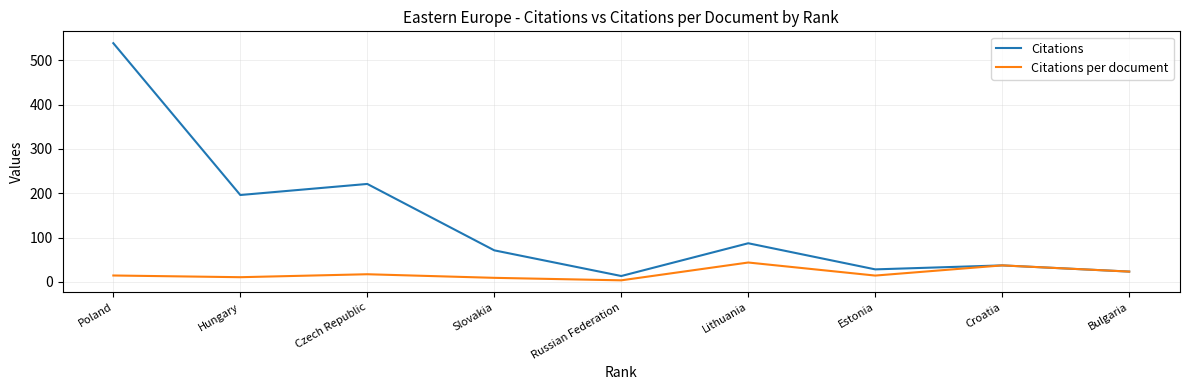

What is the spread (max minus min) of values at Czech Republic?

204.0